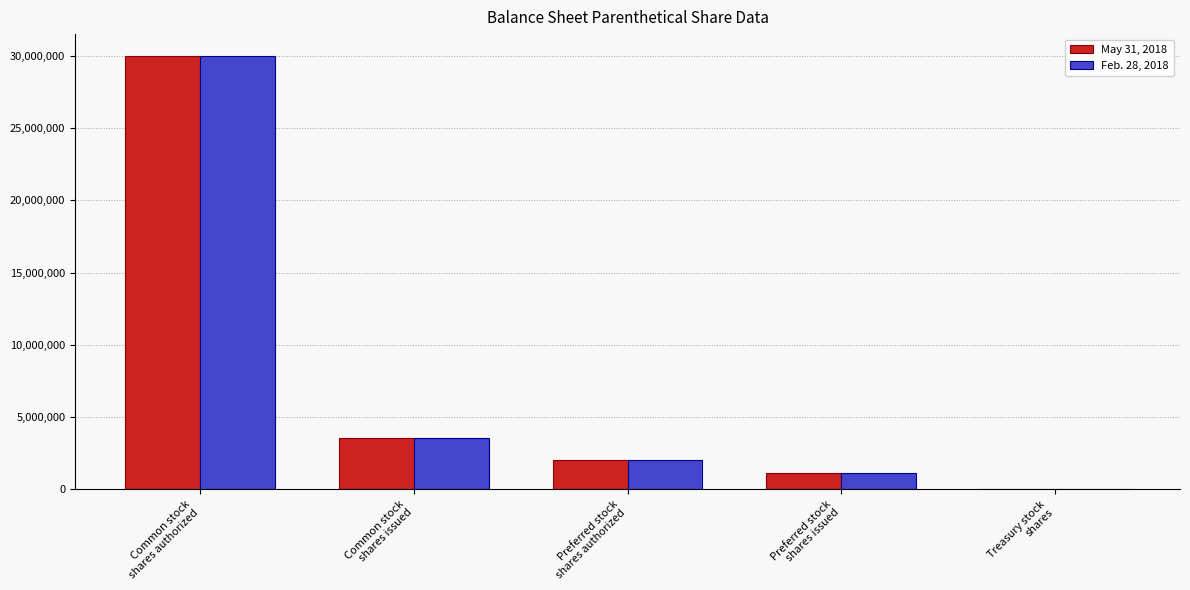

At which label is May 31, 2018 closest to 15019987?

Common stock
shares issued